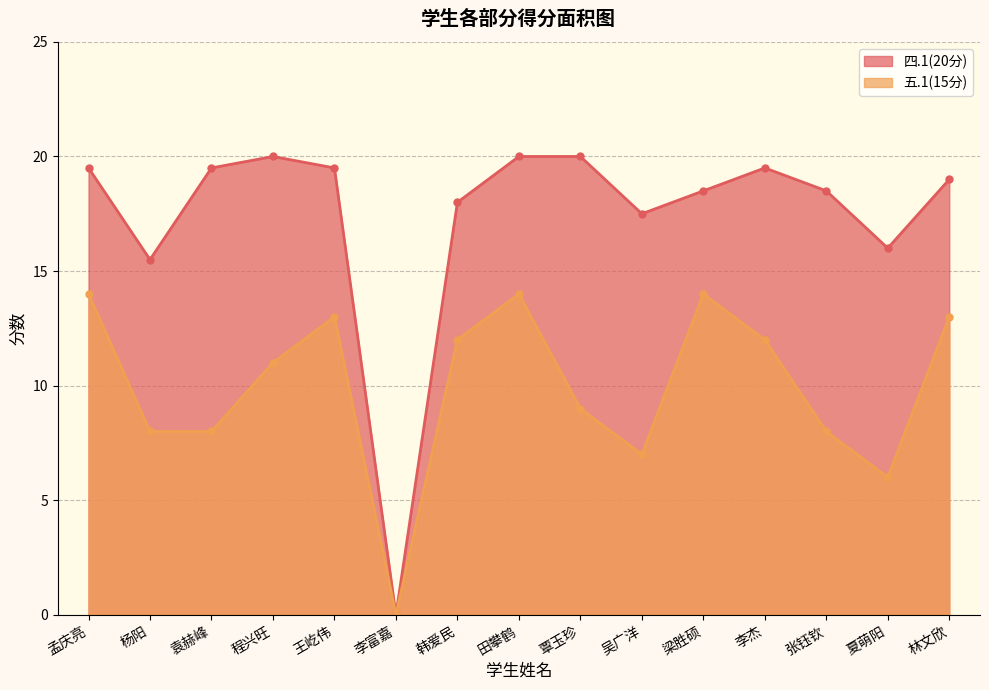

What is the sum of all 四.1(20分) values?

261.0